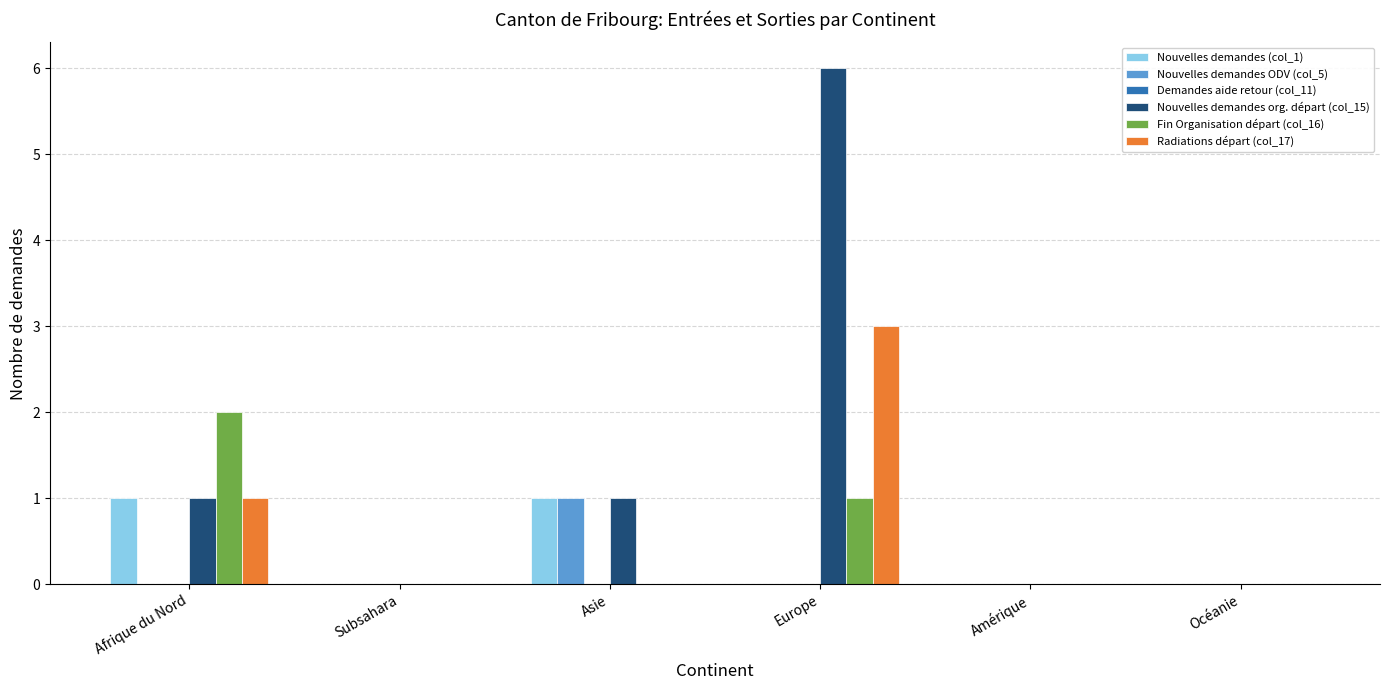

At which category does the chart reach its peak across all series?

Europe